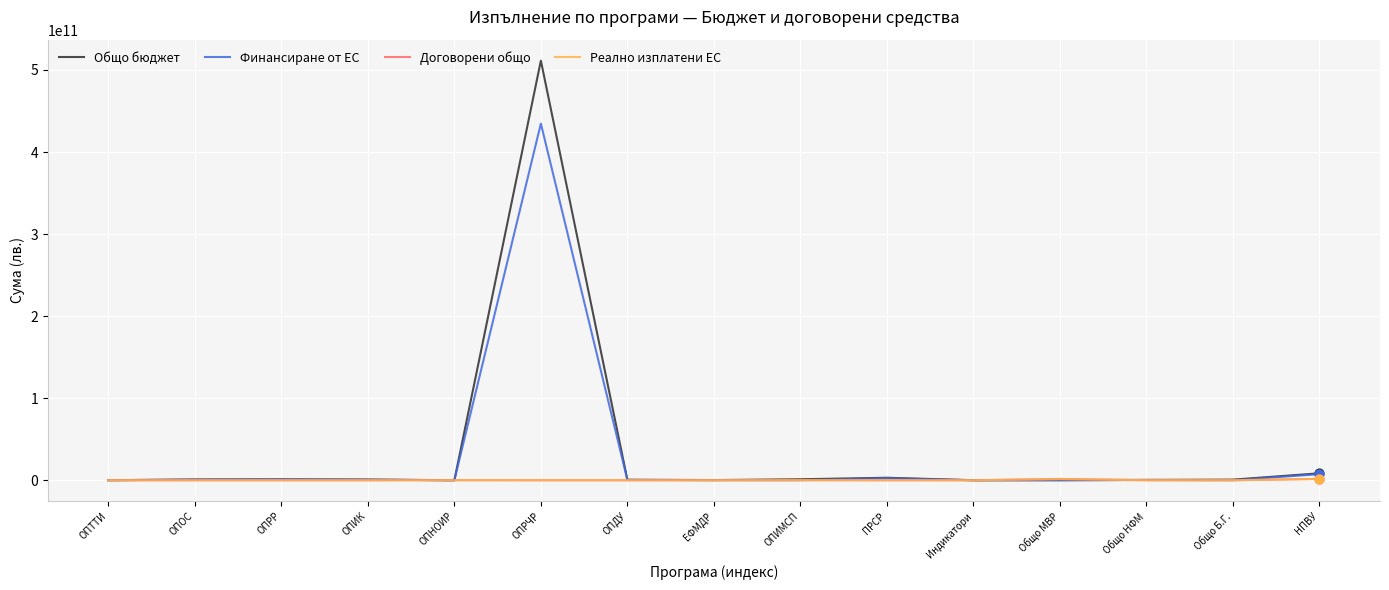

At how many categories does at least one series exceed 338031768676?

1